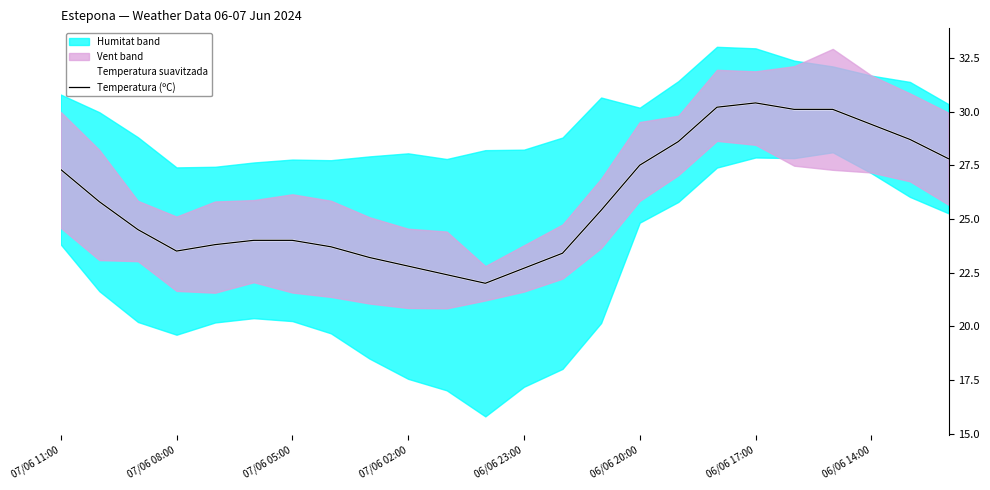

Between 15 and 17, which series saw the biggest shift?

Temperatura suavitzada